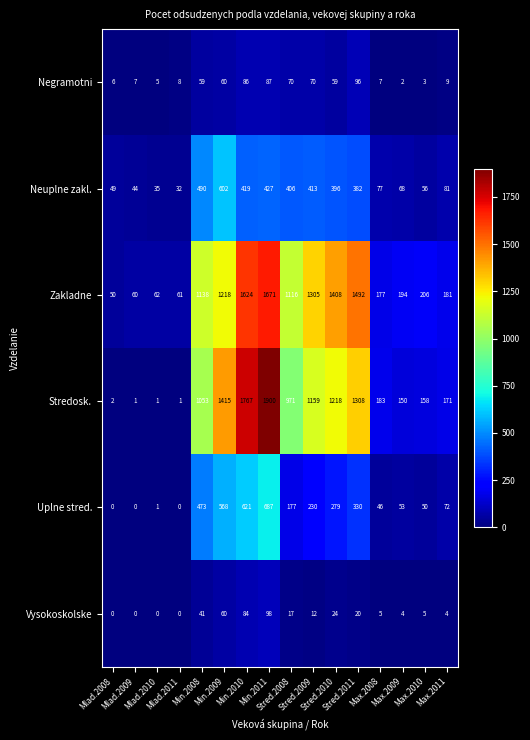

Which series has the widest spread of values?

Stredosk.